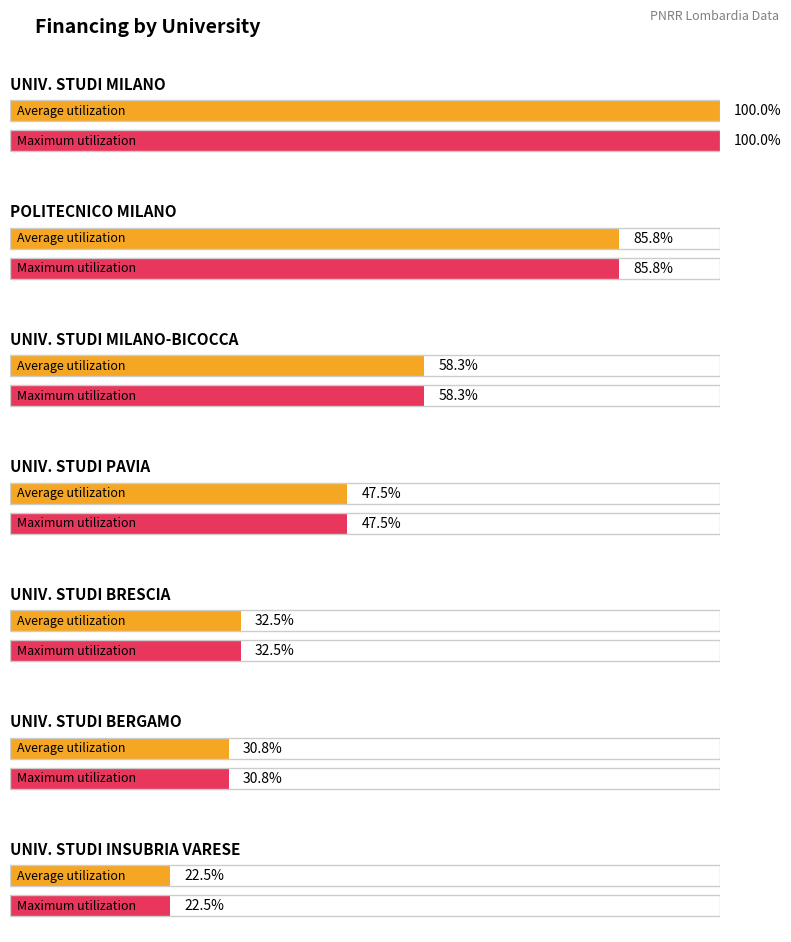

What is the label of the 2nd bar from the right?

UNIVERSITA DEGLI STUDI DI BERGAMO